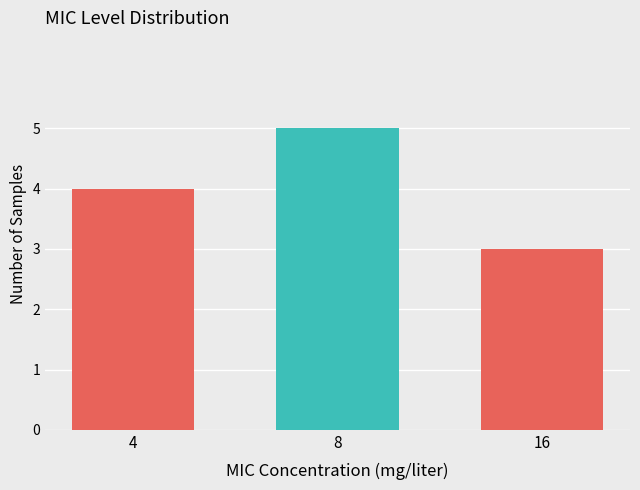

Count the values in the range 3 to 5.

3